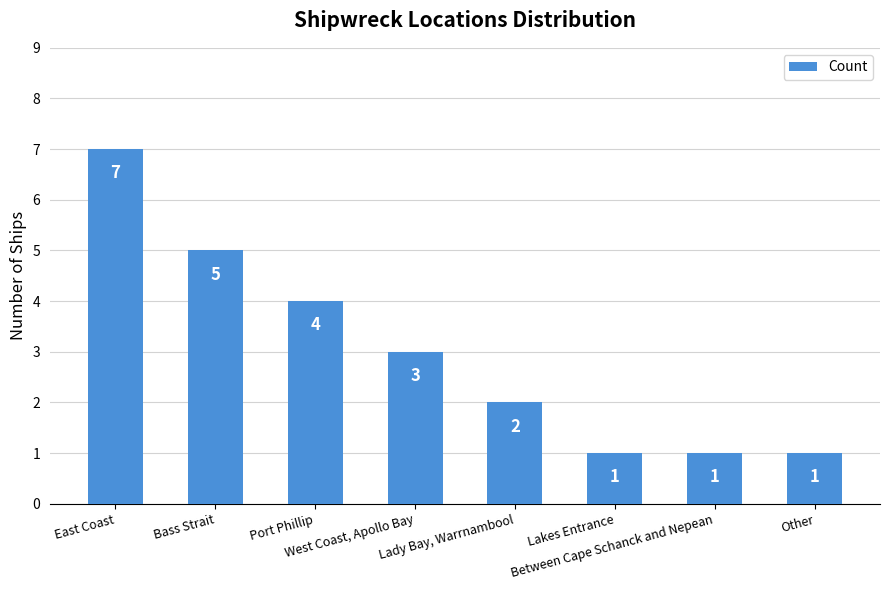

What is the label of the 3rd bar from the right?

Lakes Entrance